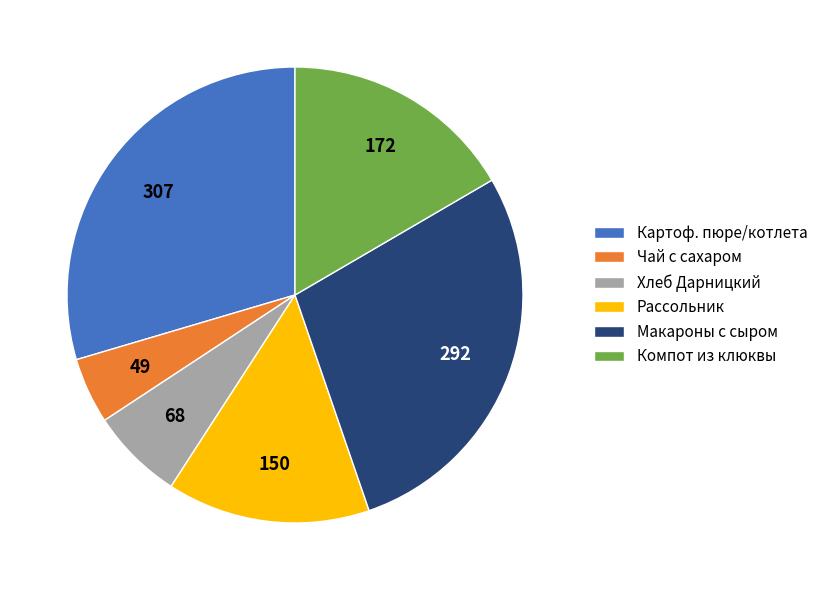

What is the ratio of the value at Компот из клюквы to the value at Чай с сахаром?

3.5